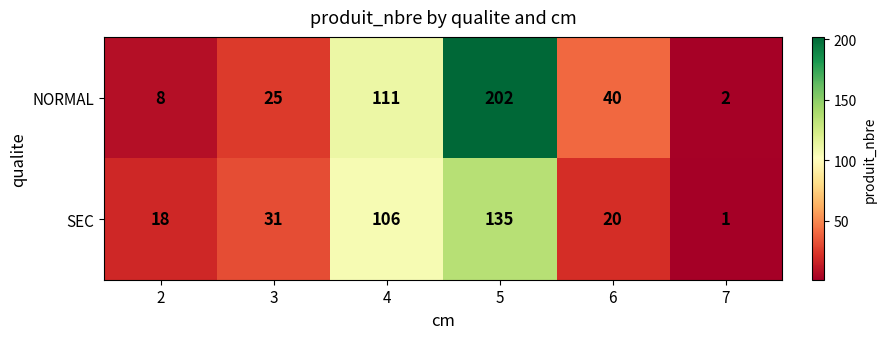

What is the sum of the SEC values at 5 and 2?

153